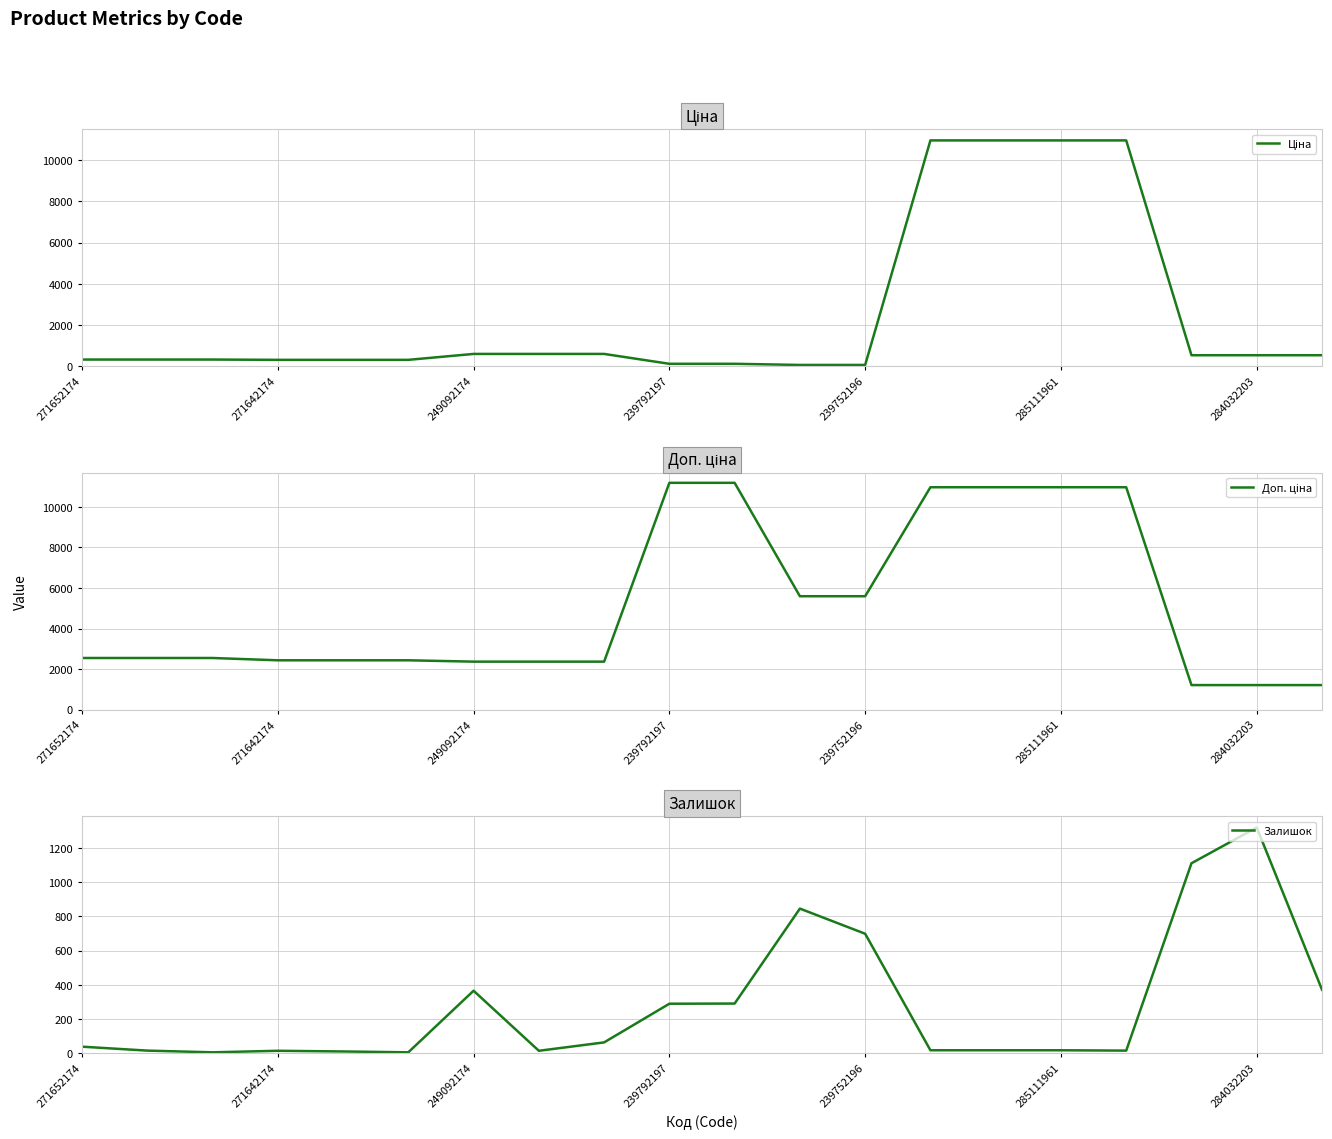

What is the highest value of the Залишок series?

1319